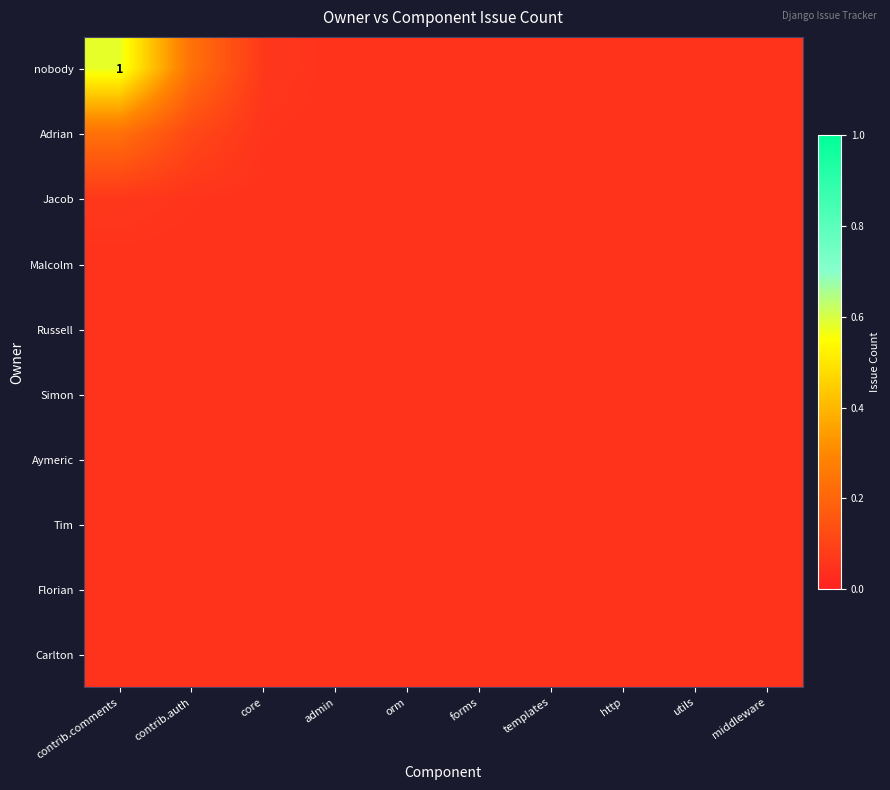

Is the value of nobody at forms greater than the value of Russell at http?

No